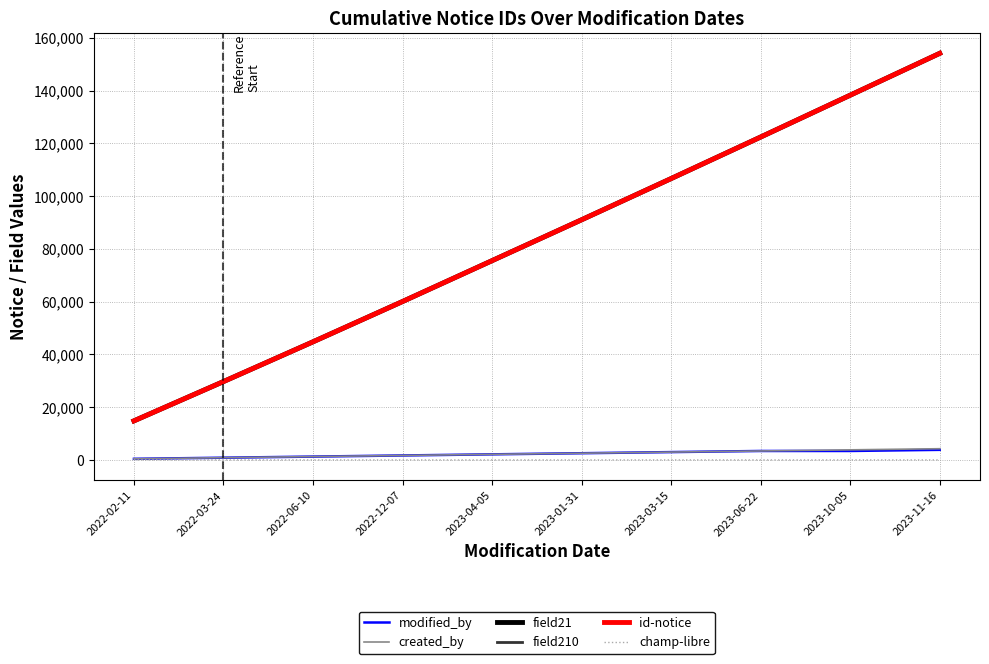

Does the chart display data point markers on the line(s)?

No